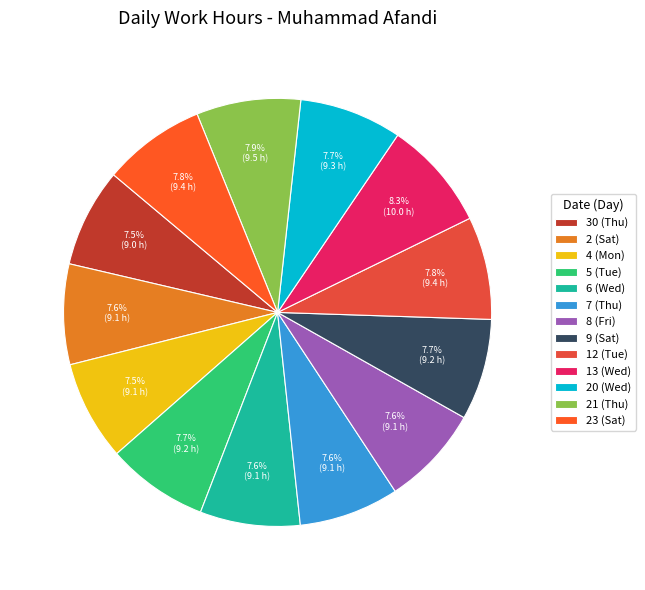

What percentage is the 20 (Wed) slice, to the nearest percent?

8%